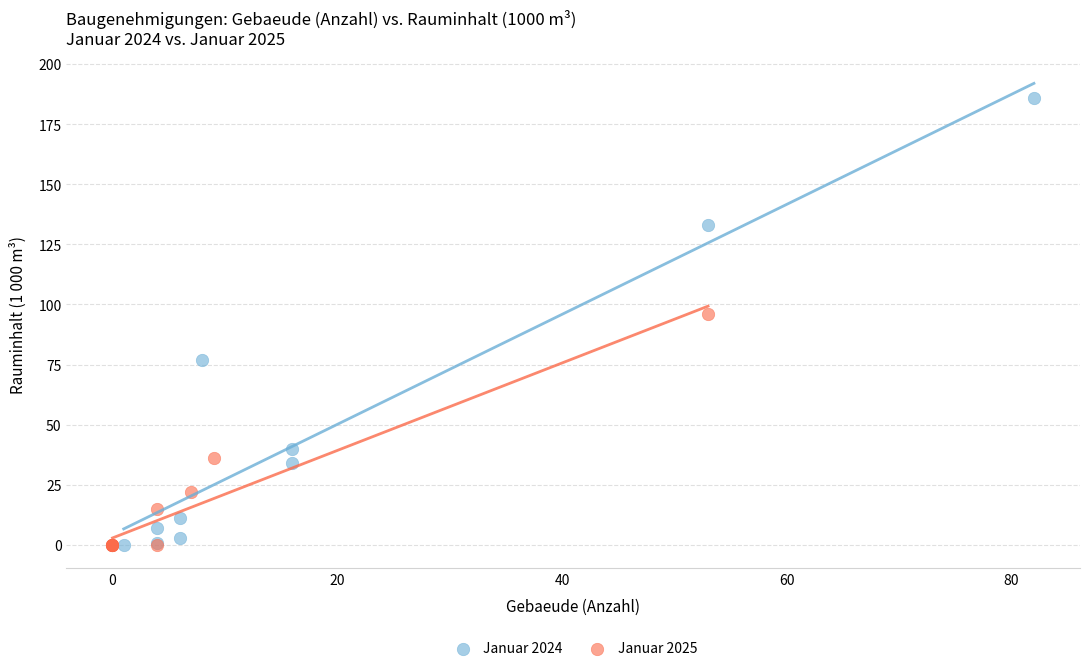

Which series reaches the maximum Y coordinate?

Januar 2024